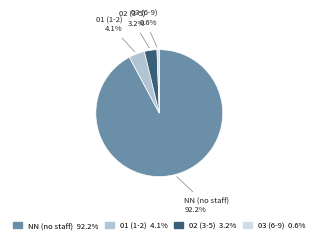

How many segments does this pie chart have?

4